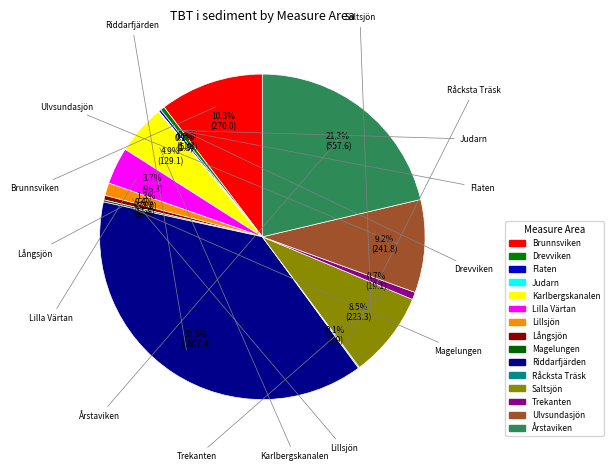

Count the number of slices in the pie.

15